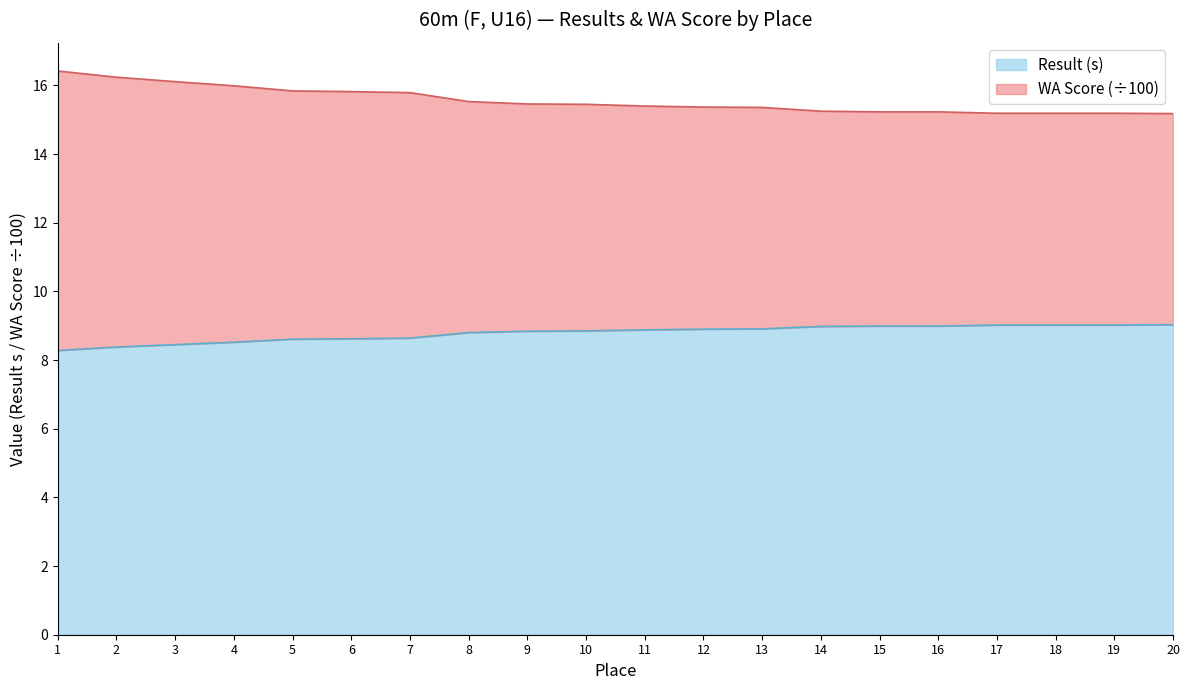

What is the maximum value for Result (s)?

9.0